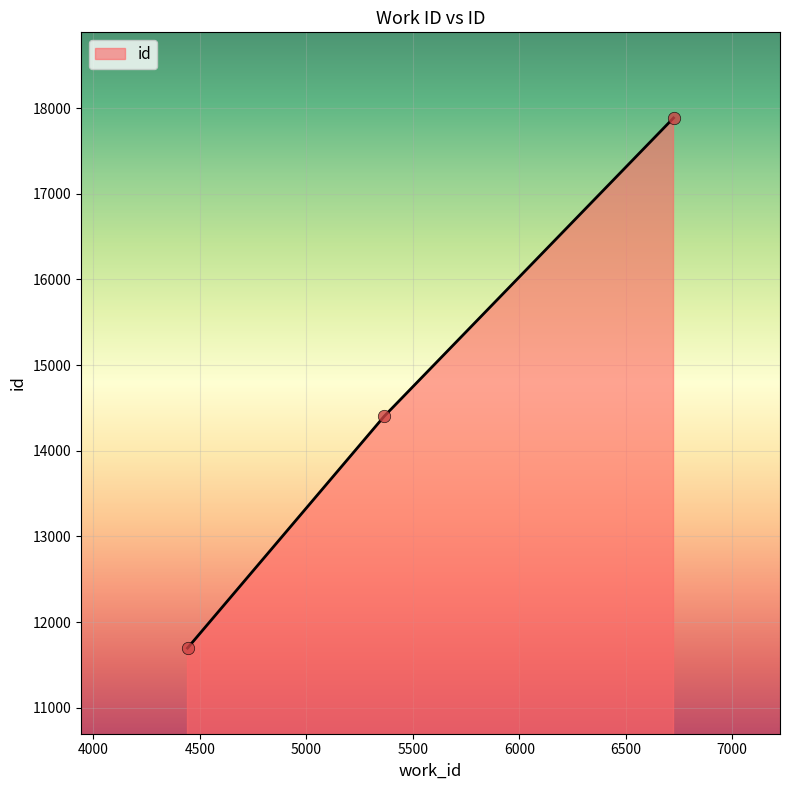

What is the difference between the maximum and minimum values?

6190